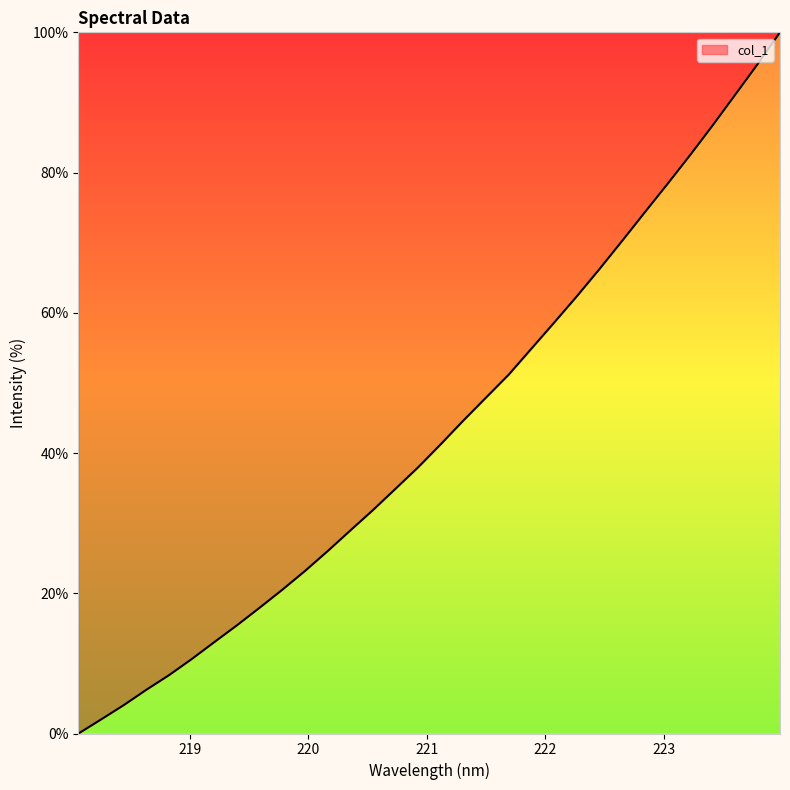

True or false: there are more than 2 points higher than both neighbors.

False